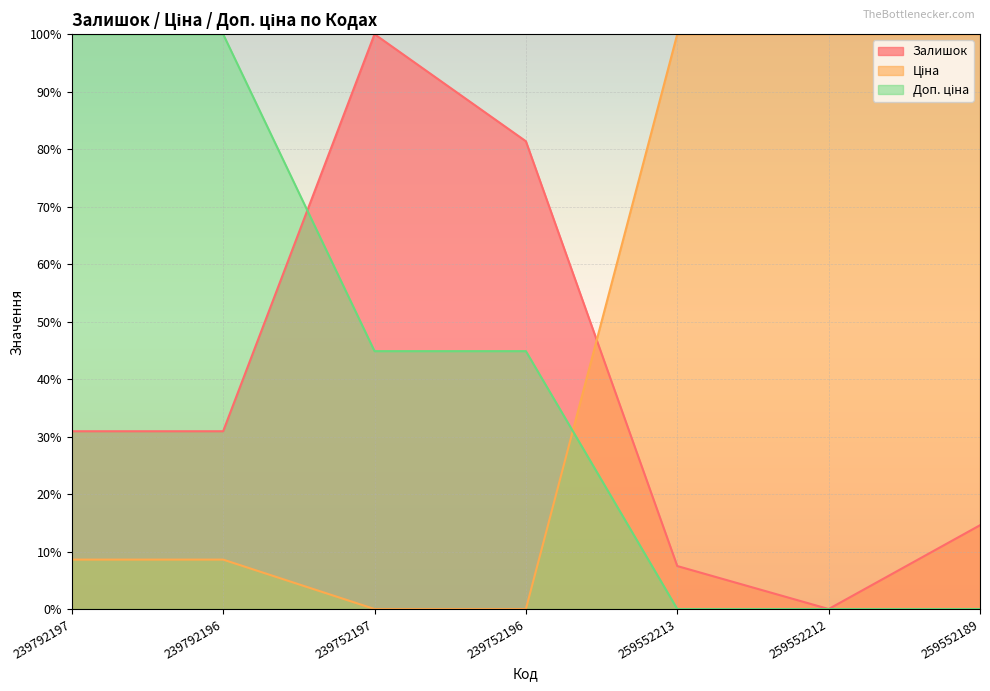

What position from the right is 239752197?

5